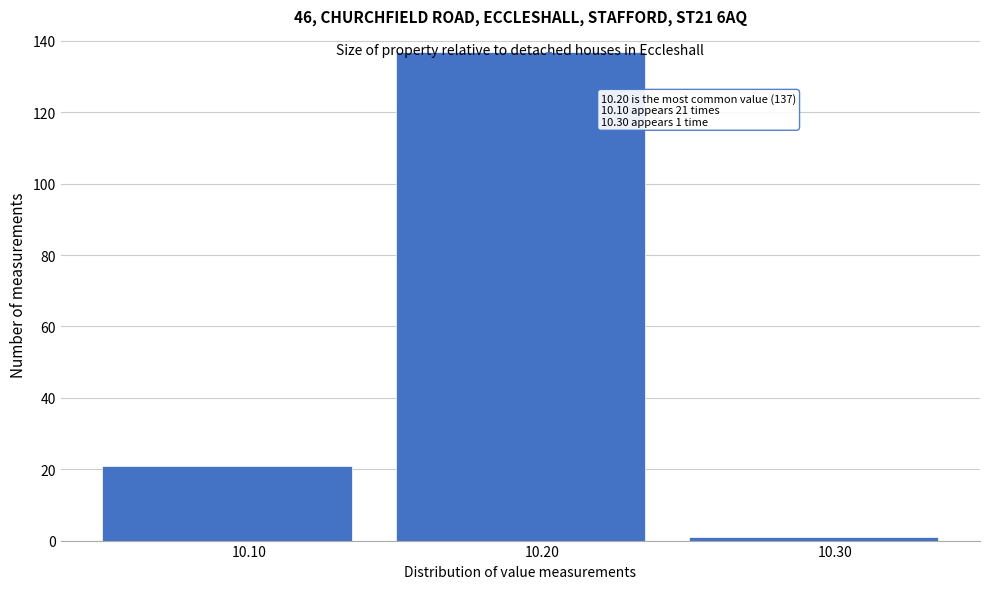

Which range on the x-axis has the tallest bar?

10.15 to 10.25